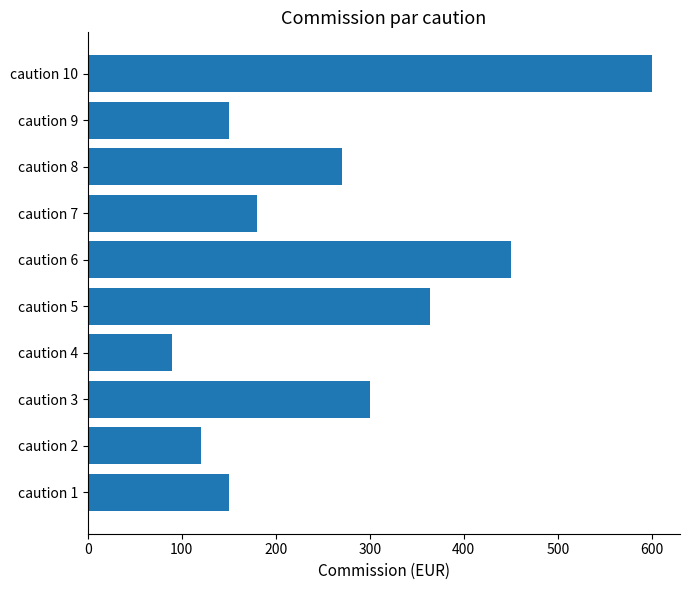

What value does the data have at caution 9, to the nearest 50?

150